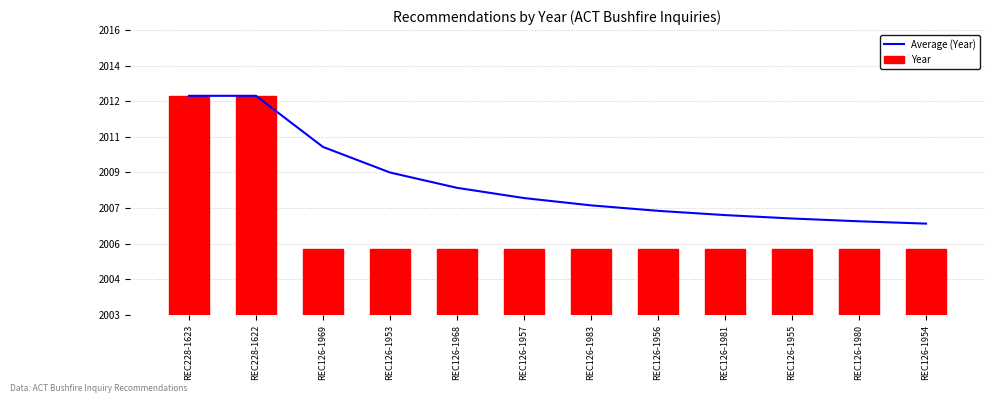

What is the sum of all Year values?

24086.0